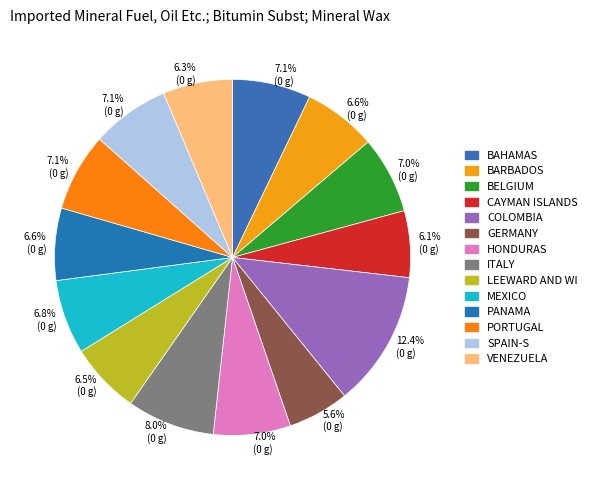

Count the number of slices in the pie.

14